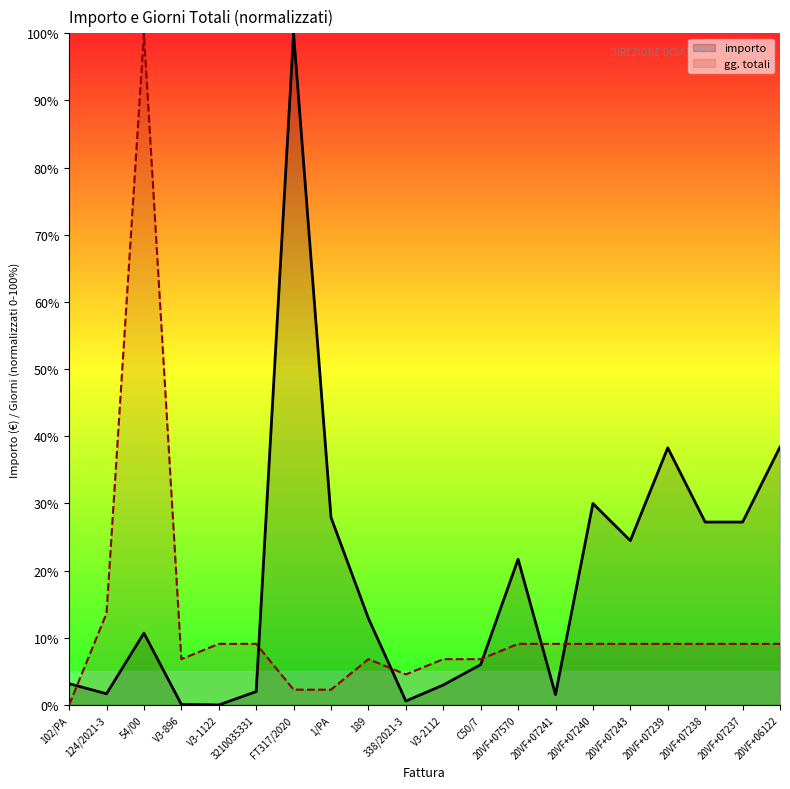

Where is the first local minimum for gg. totali?

V3-896